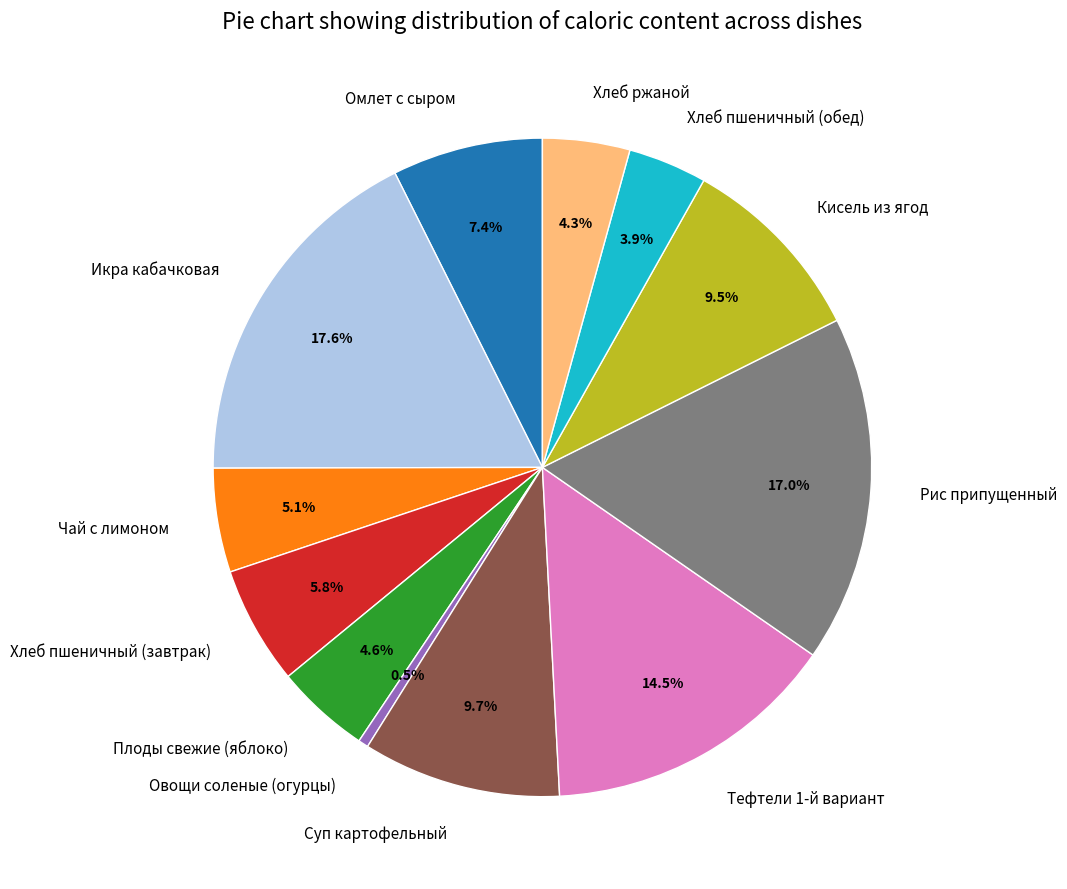

What is the smallest slice in the pie chart?

Овощи соленые (огурцы)